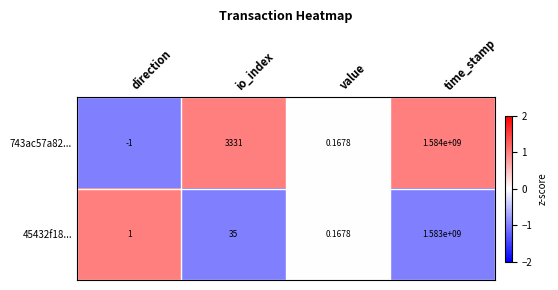

Which category has the lowest value across all series?

direction